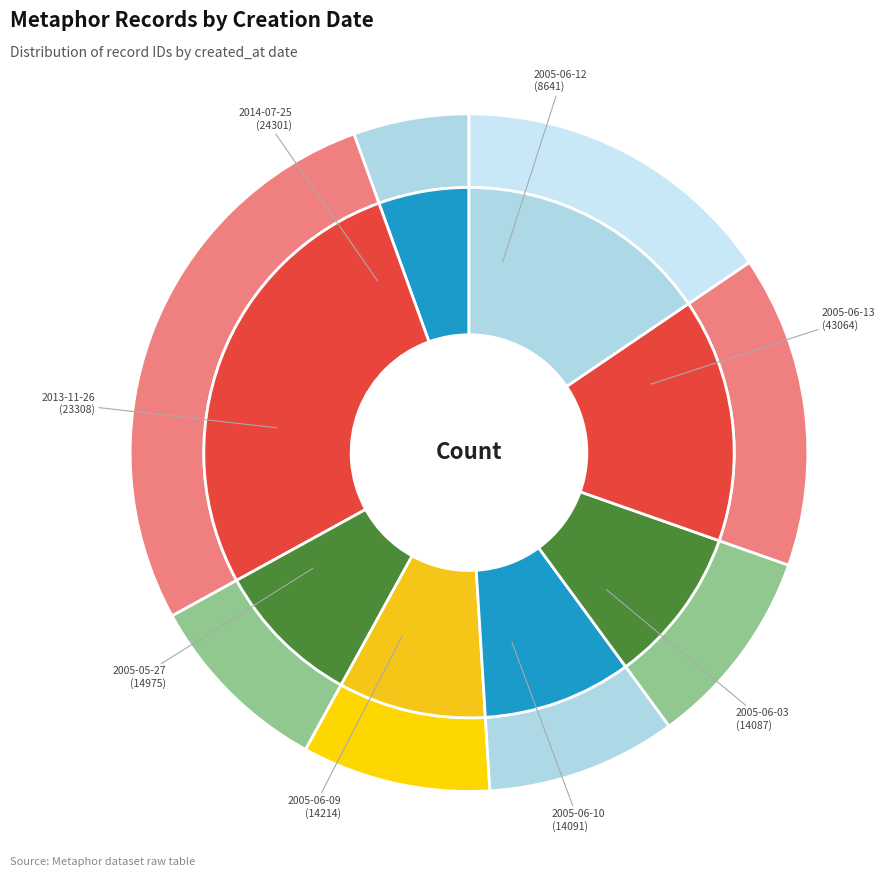

Combined, do 2005-06-13 and 2005-06-10 account for over 50%?

No